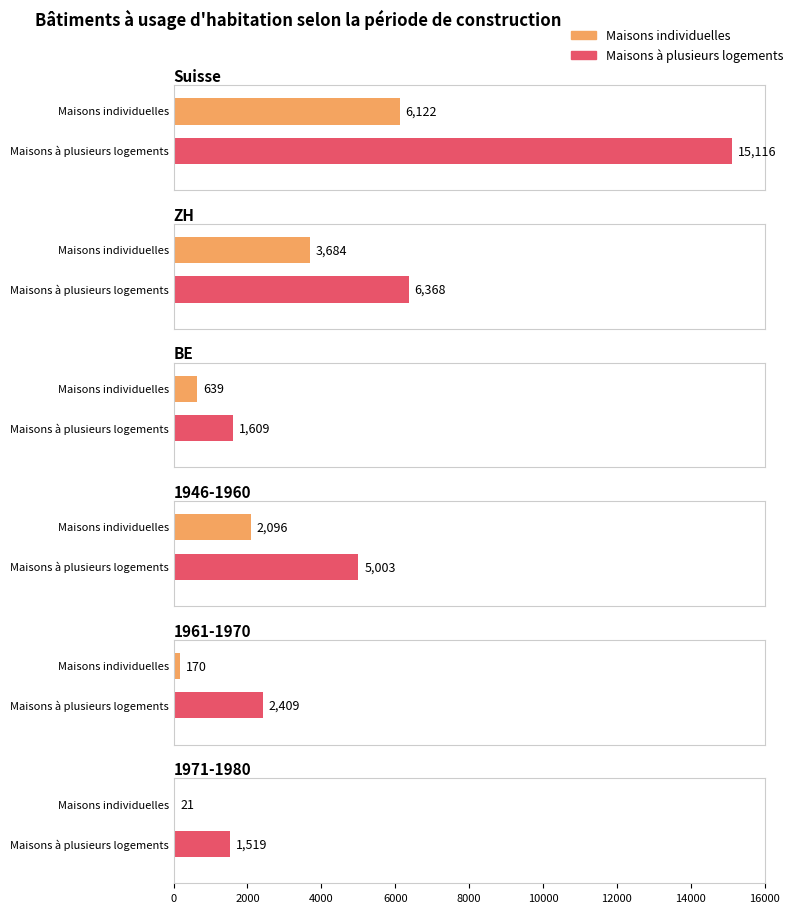

Rank the series by their average value, from highest to lowest.

Maisons à plusieurs logements, Maisons individuelles